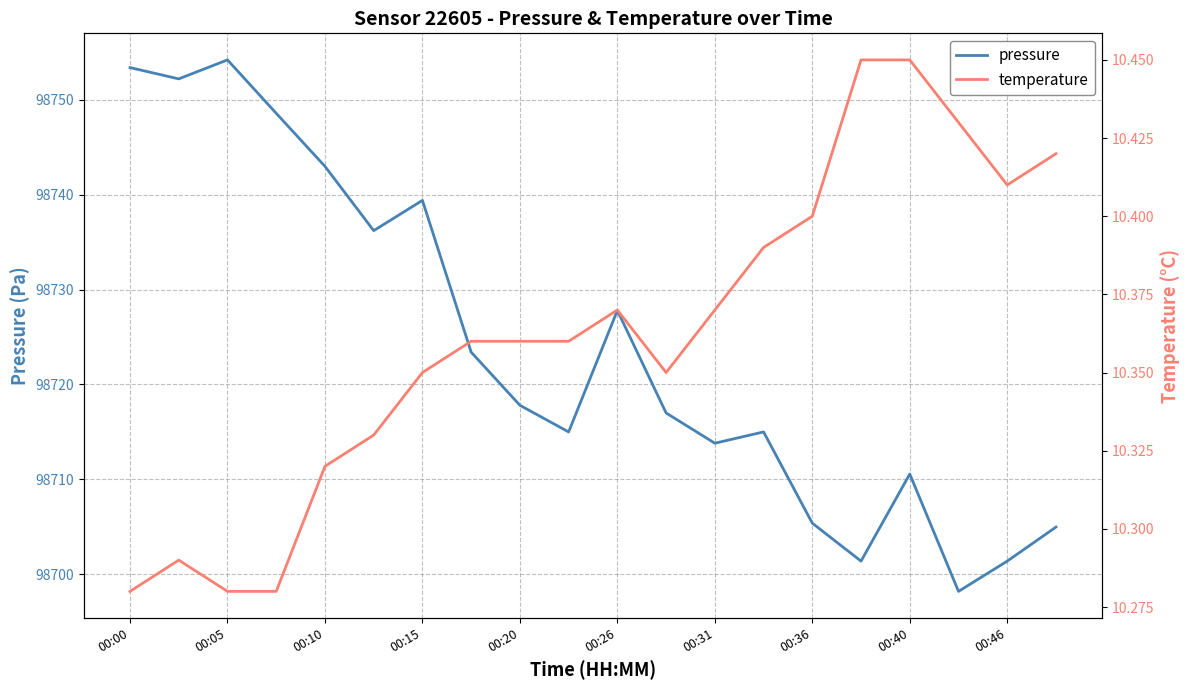

Does the chart display data point markers on the line(s)?

No